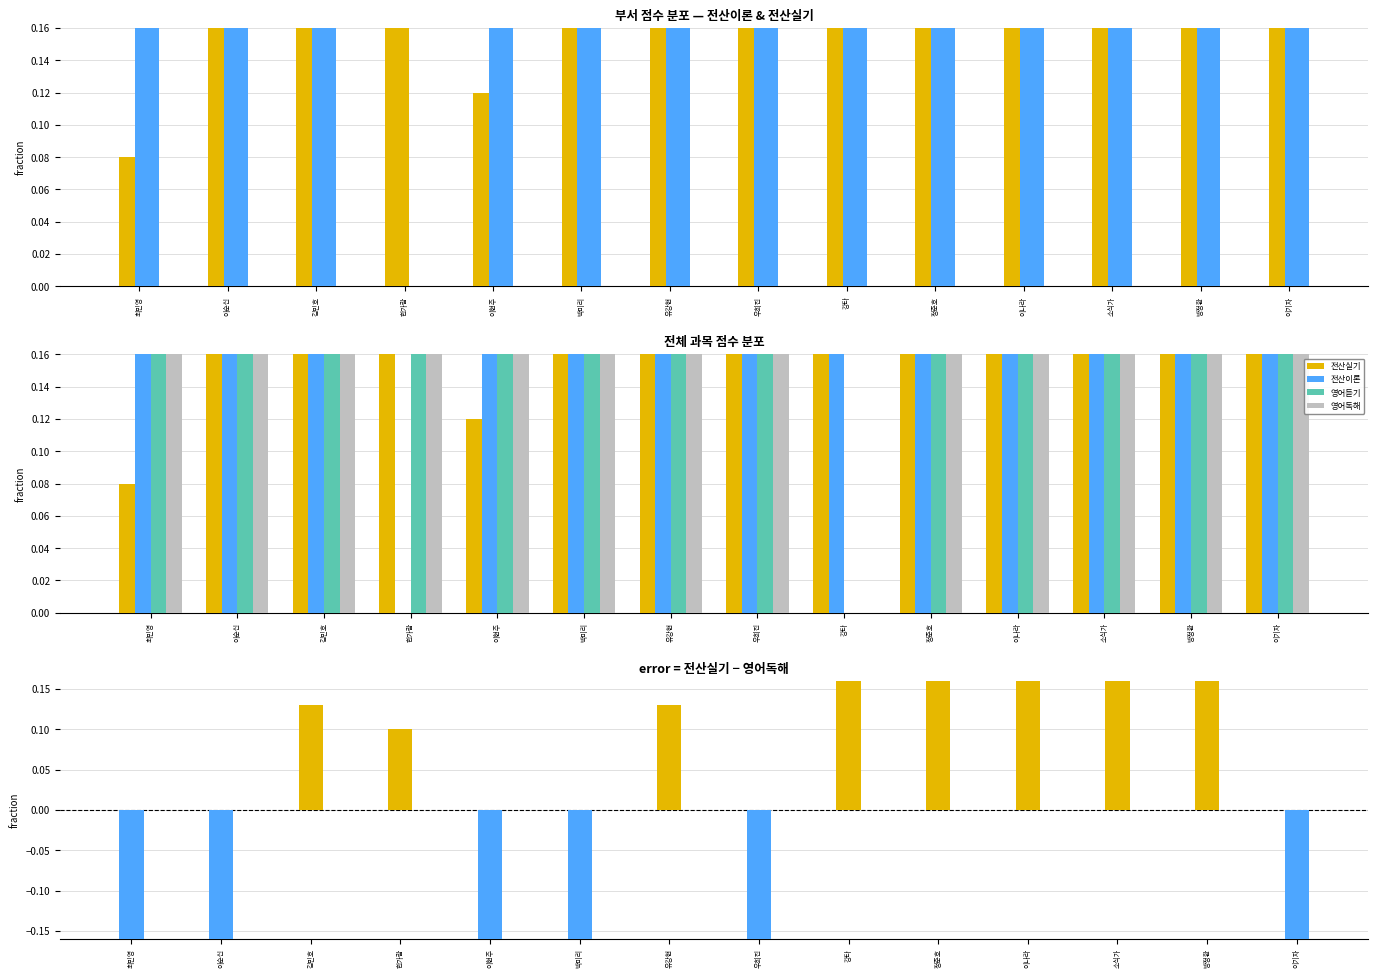

Which series has the widest spread of values?

전산실기 - 영어독해